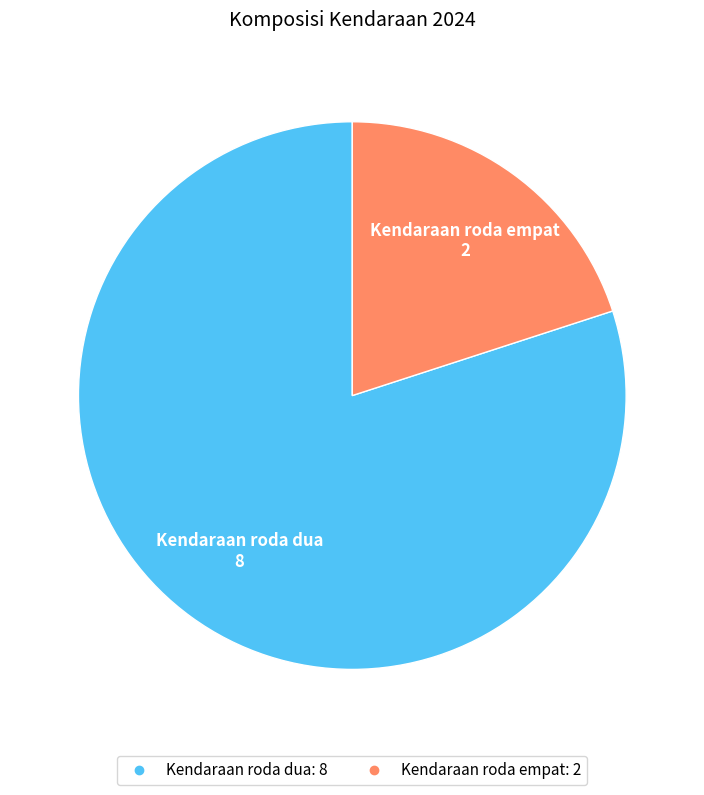

Which category accounts for the majority?

Kendaraan roda dua